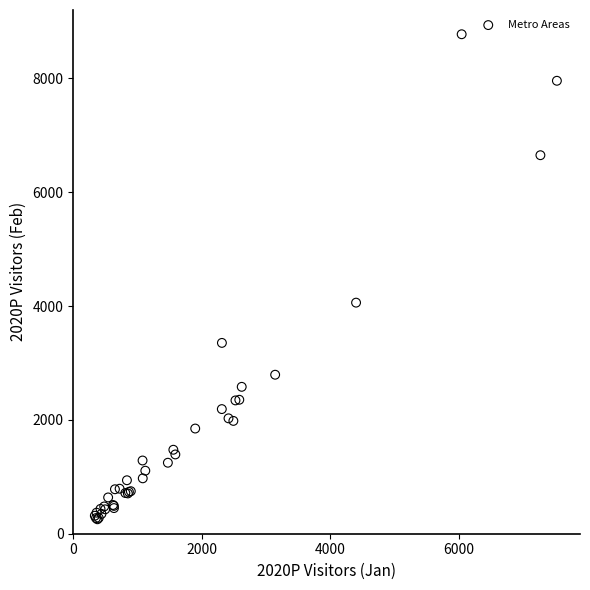

What Y value in the scatter plot is closest to 4514?

4059.4